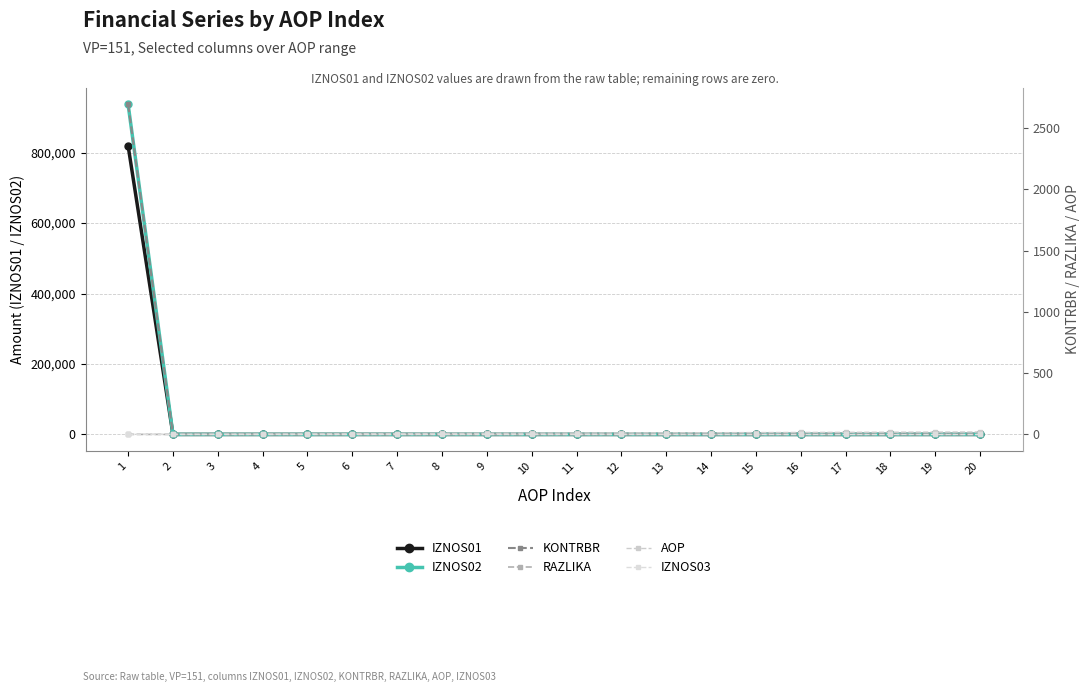

Where does the AOP series first go above 11?

12